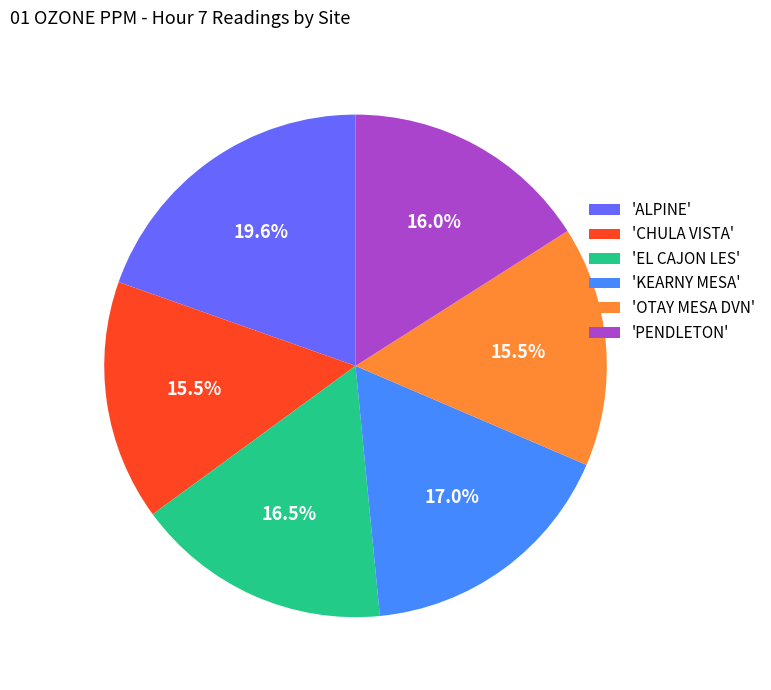

What percentage do 'KEARNY MESA' and 'ALPINE' together represent?

36.6%